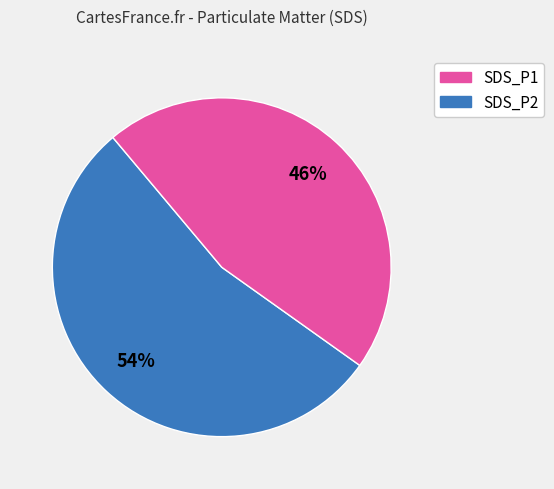

What is the majority slice?

SDS_P1